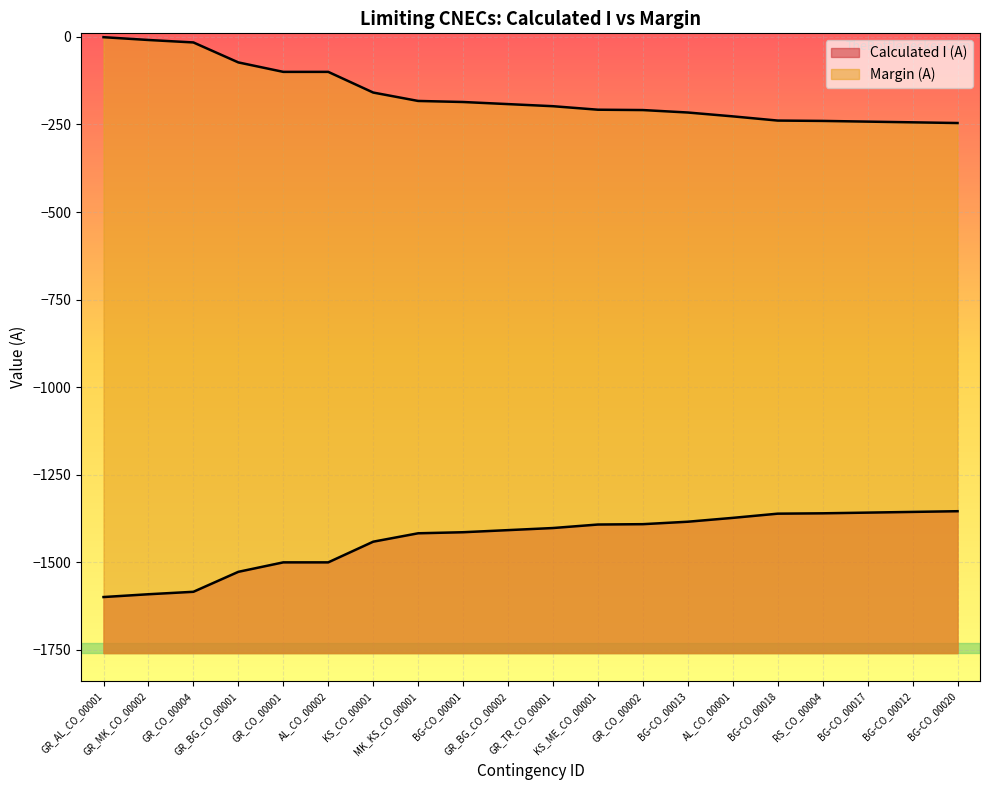

True or false: Calculated I (A) and Margin (A) cross at least once.

False